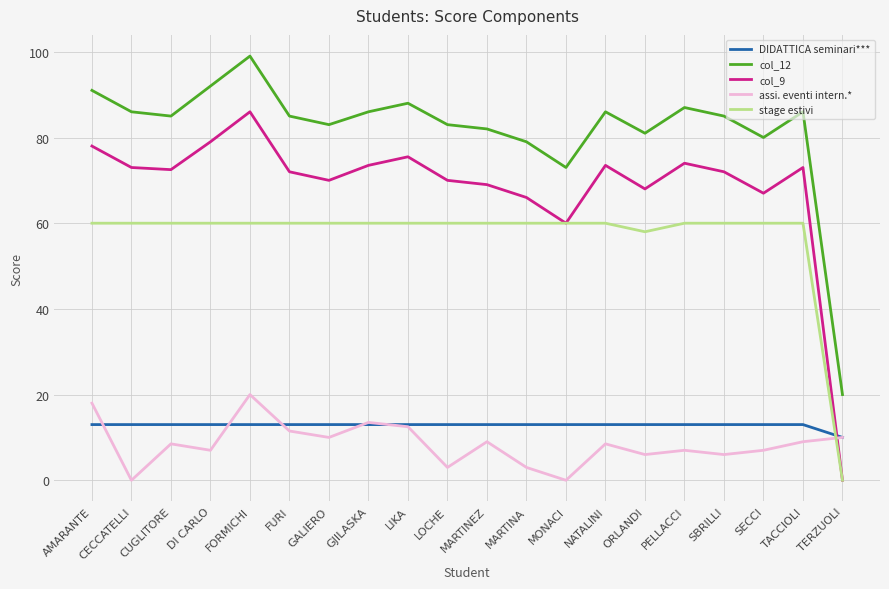

True or false: stage estivi and assi. eventi intern.* intersect in this chart.

True